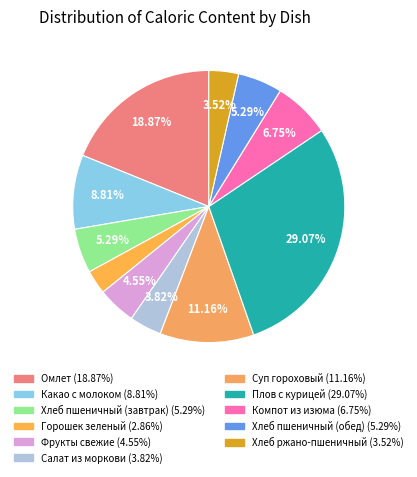

Rank the categories by value from highest to lowest.

Плов с курицей, Омлет, Суп гороховый, Какао с молоком, Компот из изюма, Хлеб пшеничный (завтрак), Хлеб пшеничный (обед), Фрукты свежие, Салат из моркови, Хлеб ржано-пшеничный, Горошек зеленый